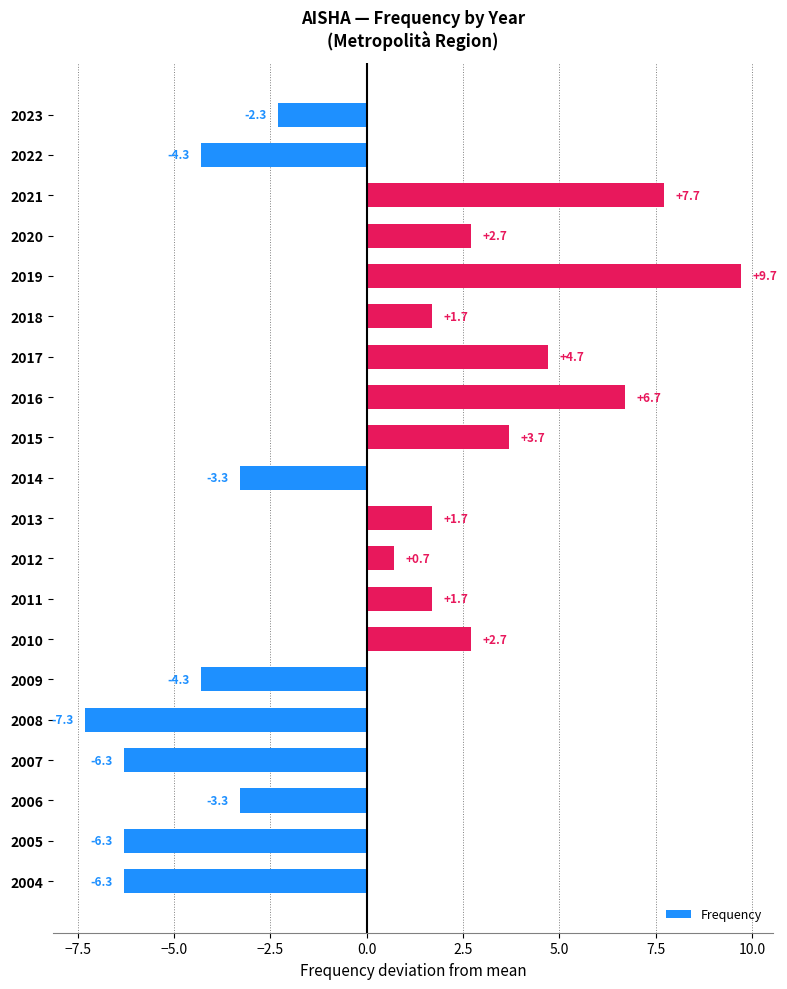

Between 2005 and 2011, which is larger?

2011